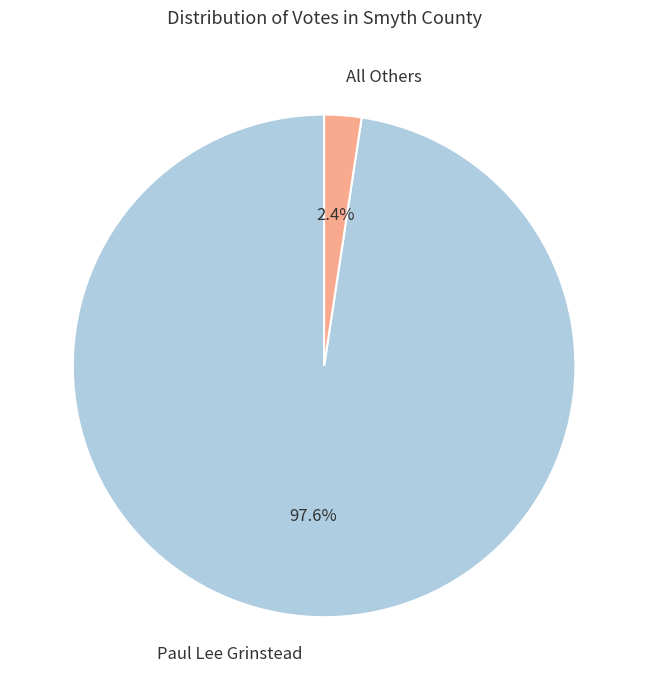

True or false: All Others accounts for 2% of the total.

True